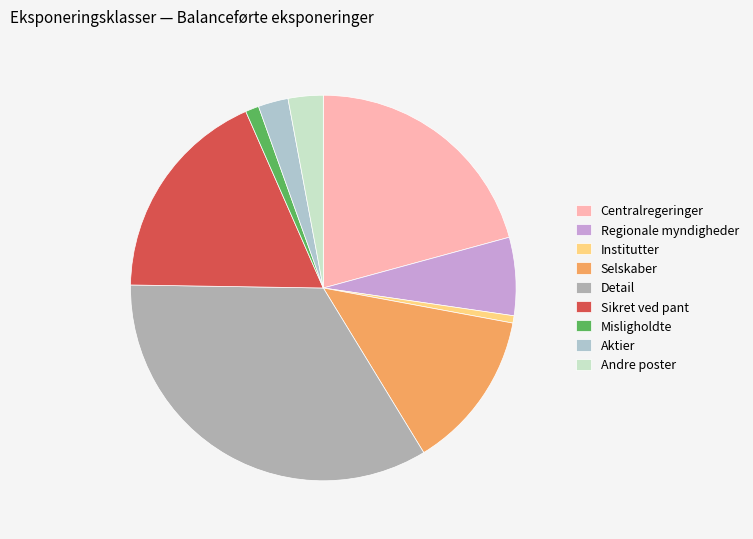

To the nearest percent, what percentage of the pie is Selskaber?

13%